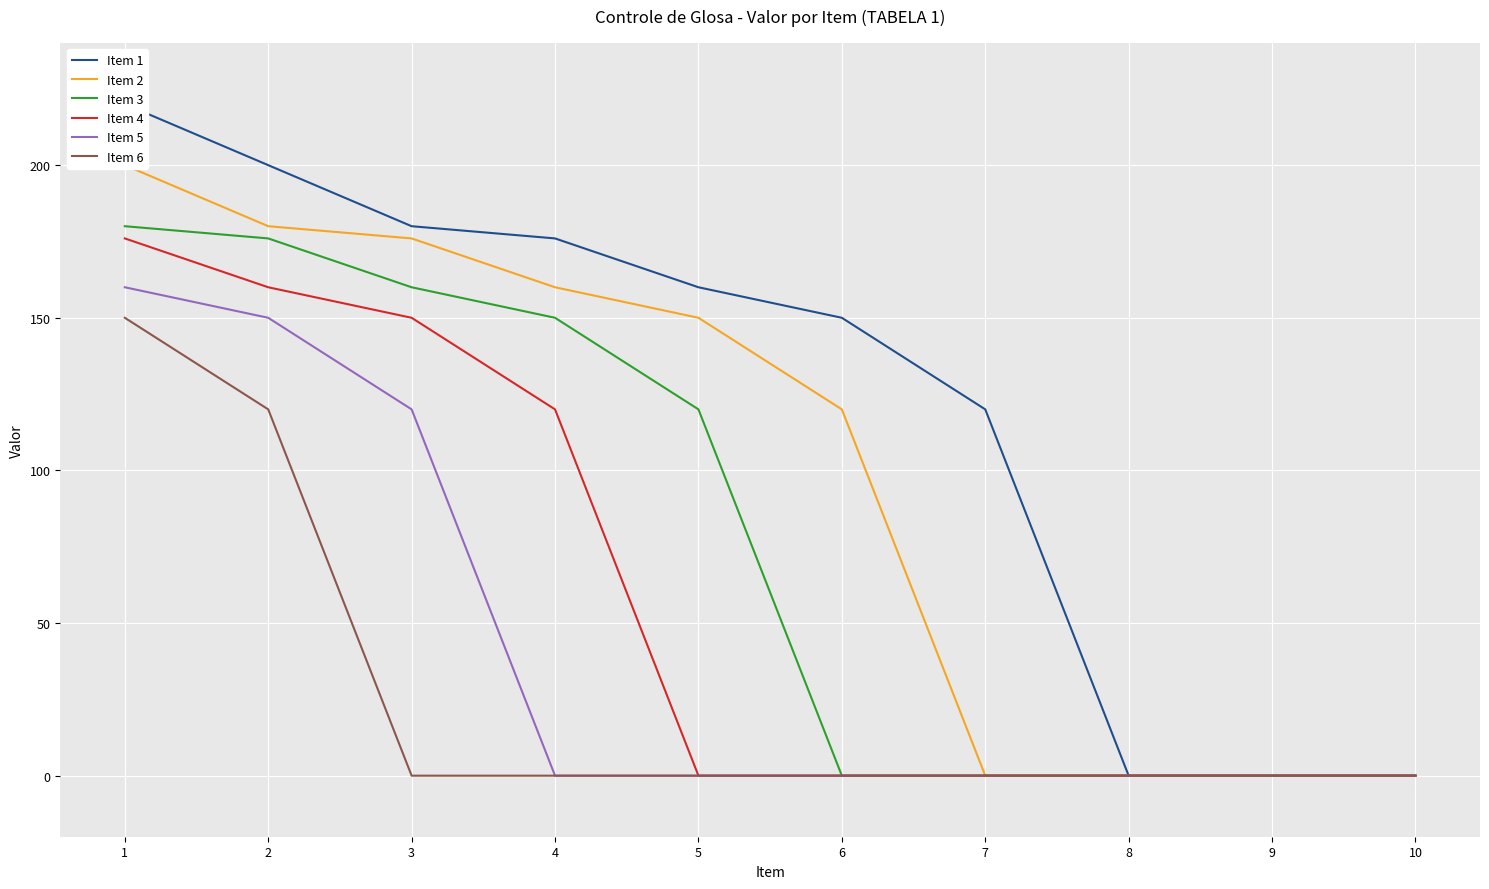

Which category has the lowest value in the Item 2 series?

7